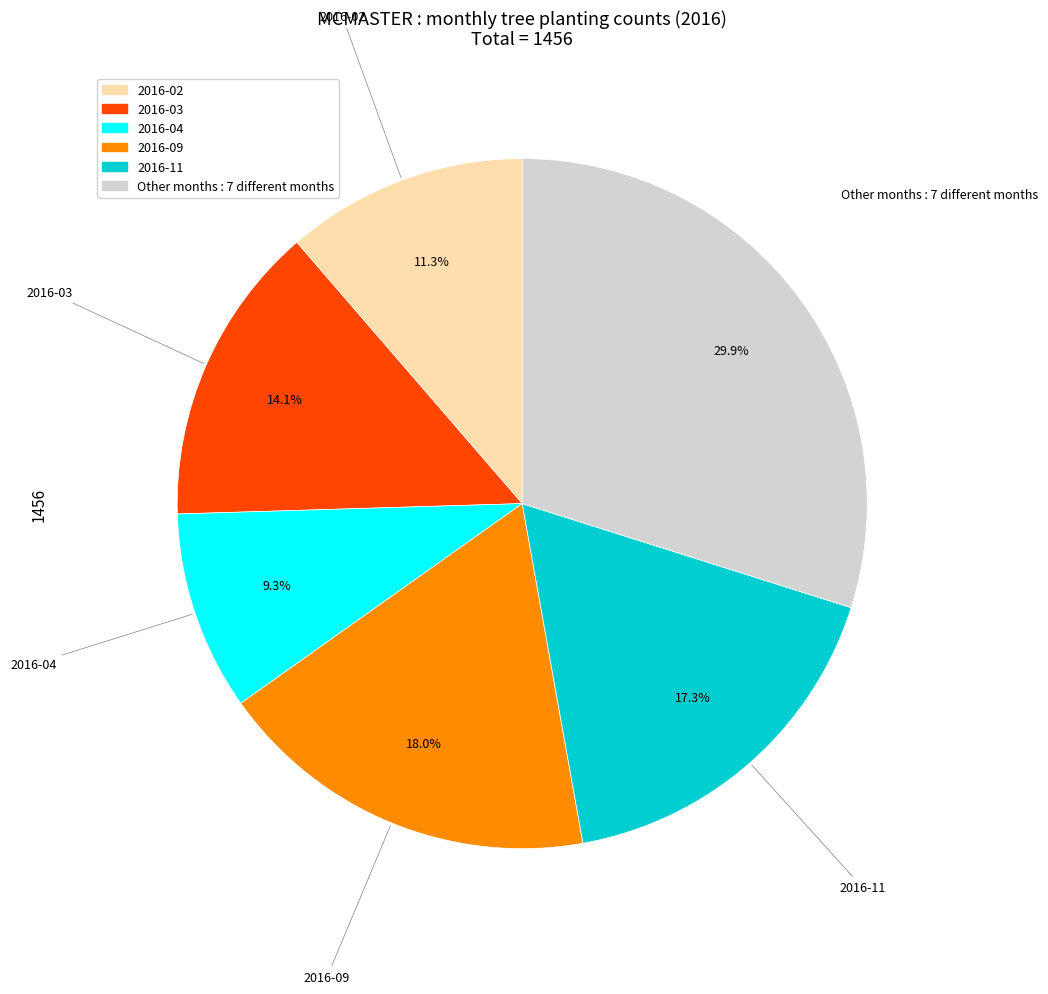

Does any single category account for the majority?

No